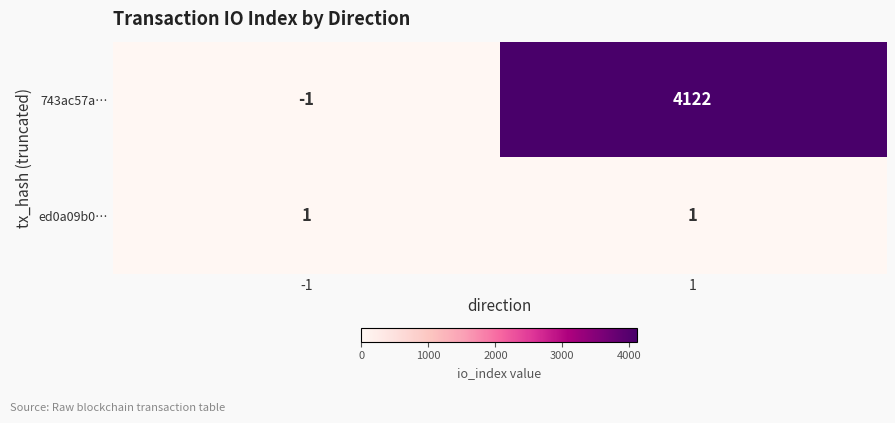

Between -1 and 1, which series saw the biggest shift?

743ac57a…